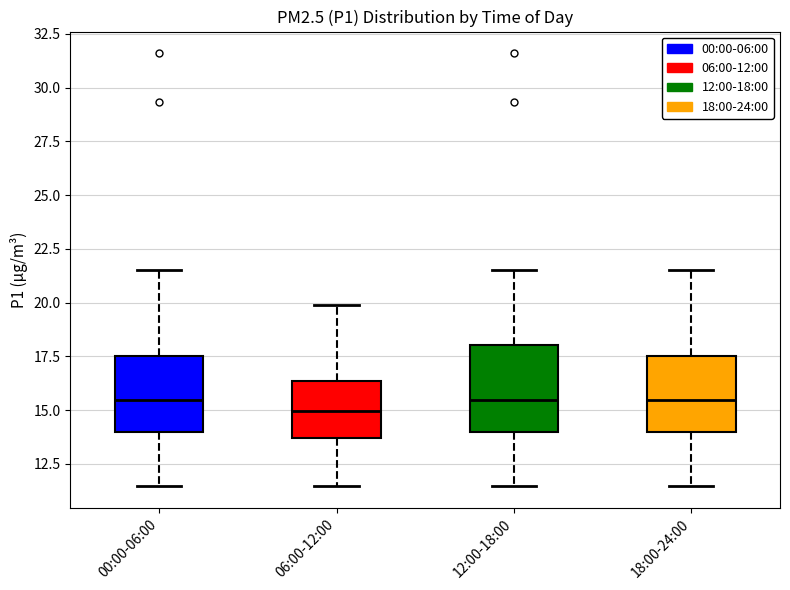

Reading left to right, transcribe this box plot: for each box, give where its median line is, the range the box spans, and where its two whiskers end, as read against the y-axis. The values are not printed on the chart, so give them approximately, as read against the axis.

00:00-06:00: median 15.5, box 14.0 to 17.5, whiskers 11.5 to 21.5
06:00-12:00: median 15.0, box 13.5 to 16.5, whiskers 11.5 to 20.0
12:00-18:00: median 15.5, box 14.0 to 18.0, whiskers 11.5 to 21.5
18:00-24:00: median 15.5, box 14.0 to 17.5, whiskers 11.5 to 21.5